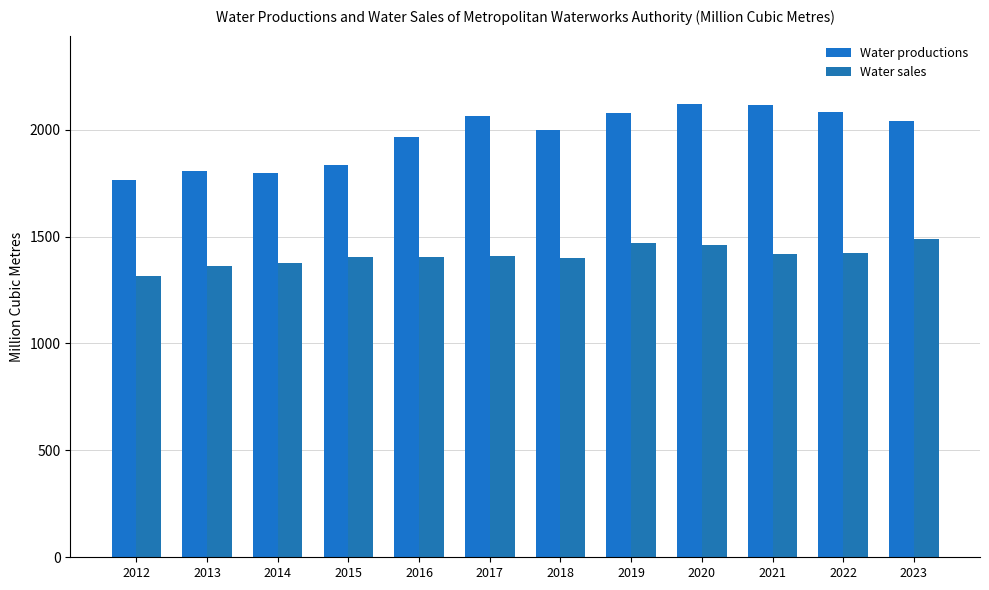

How many distinct data groups are displayed?

2